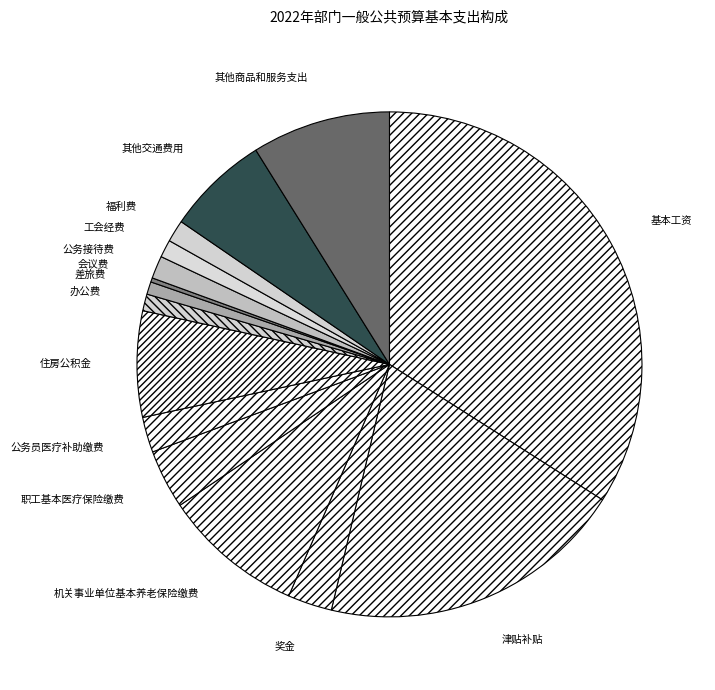

Is the sum of 工会经费 and 其他交通费用 greater than half?

No